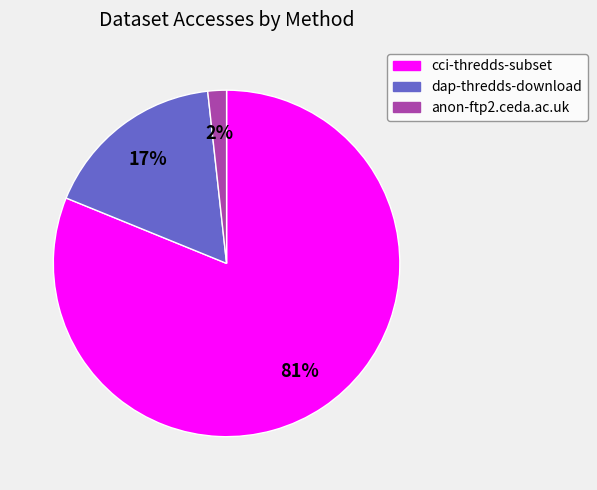

What is the majority slice?

cci-thredds-subset